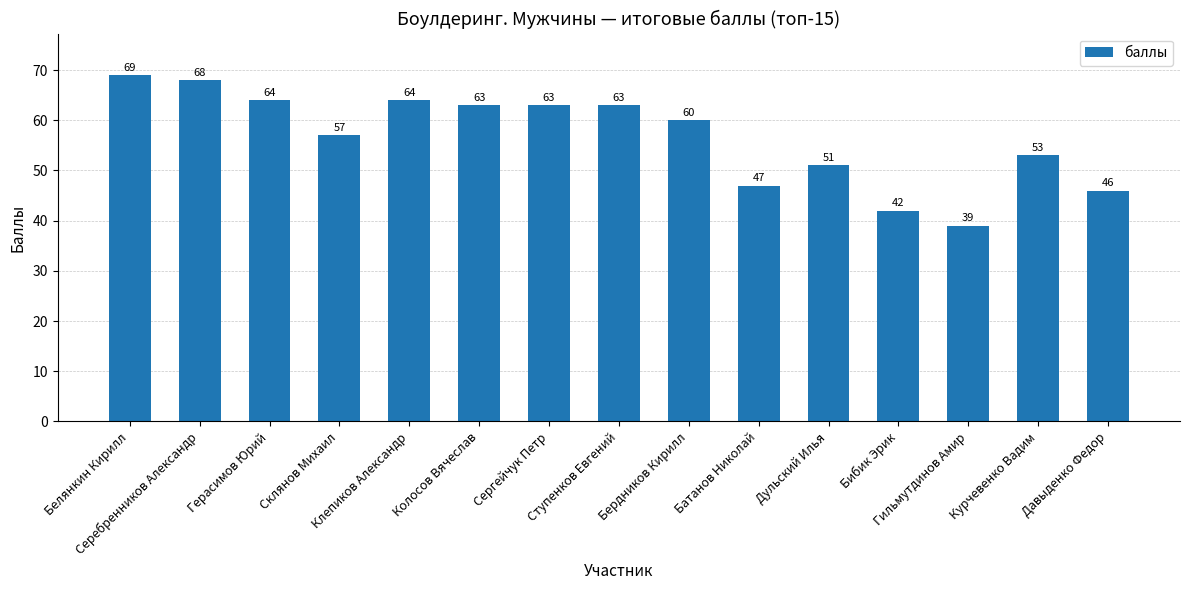

At which category does the chart reach its minimum across all series?

Гильмутдинов Амир